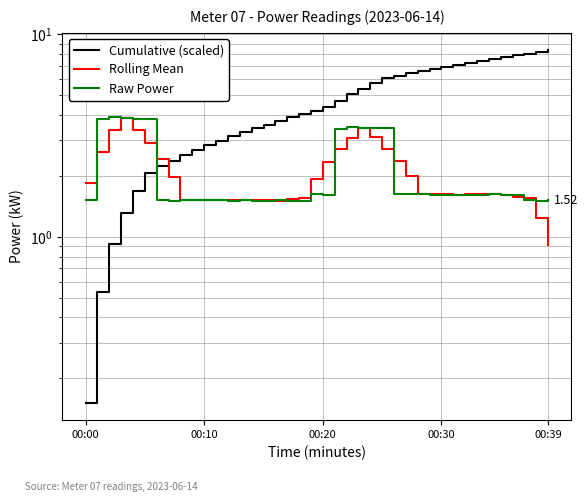

In Raw Power, how many points are lower than both neighbors (excluding endpoints)?

4